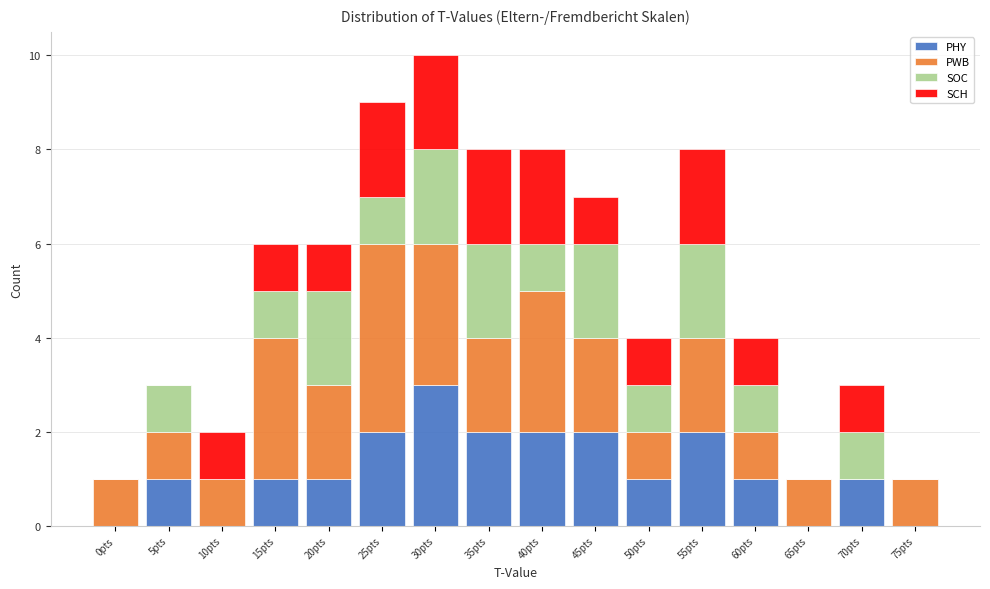

At which category is the sum across all series the highest?

30pts